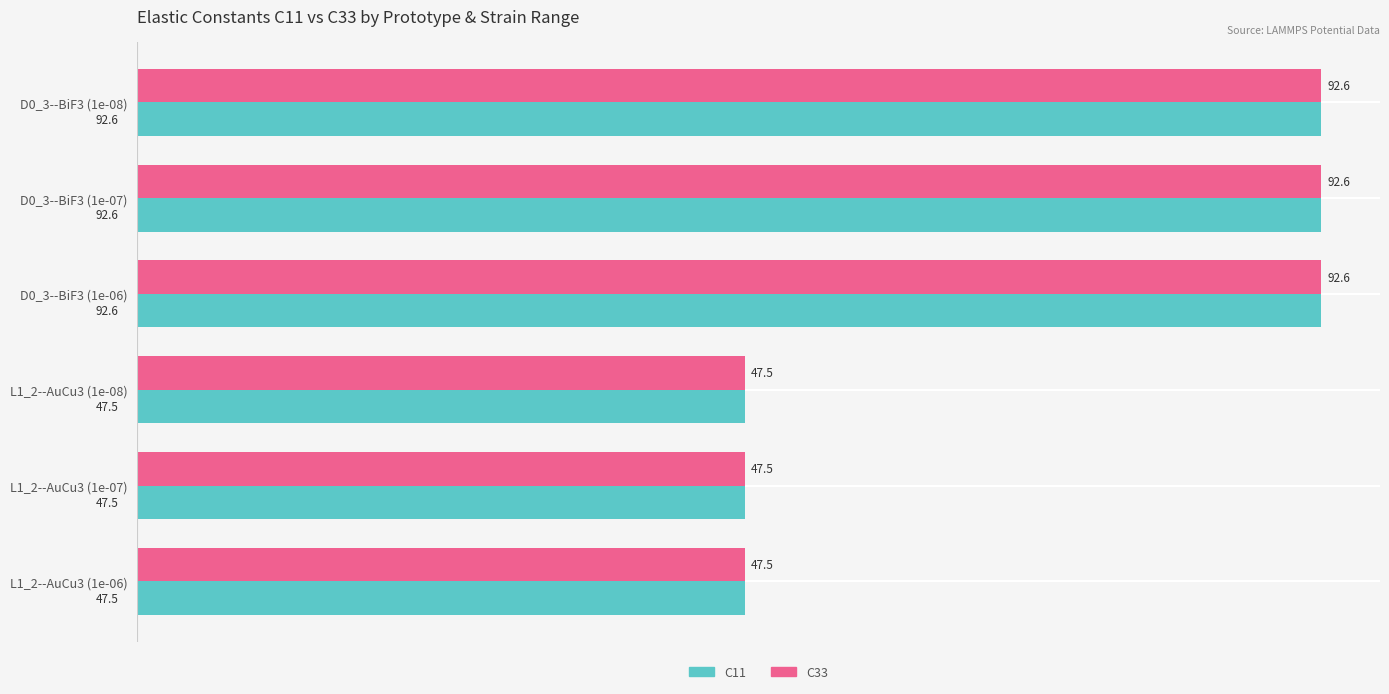

What is the smallest value displayed?

47.5